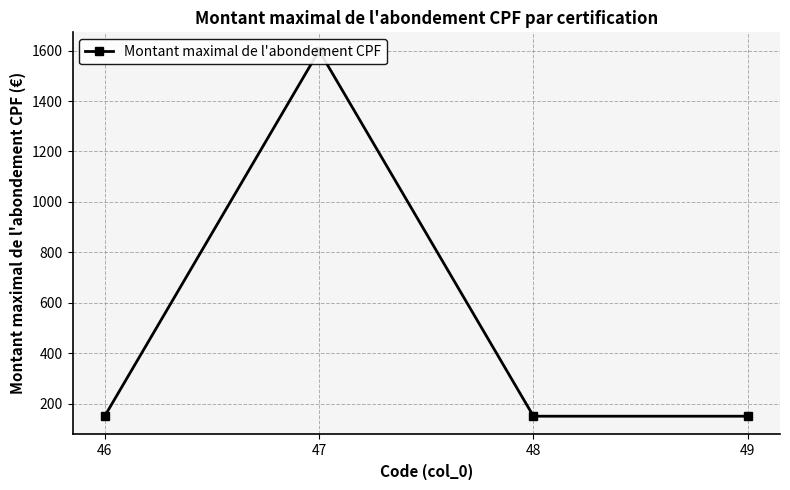

Reading left to right, transcribe all the data shown in this chart.

150	1600	150	150